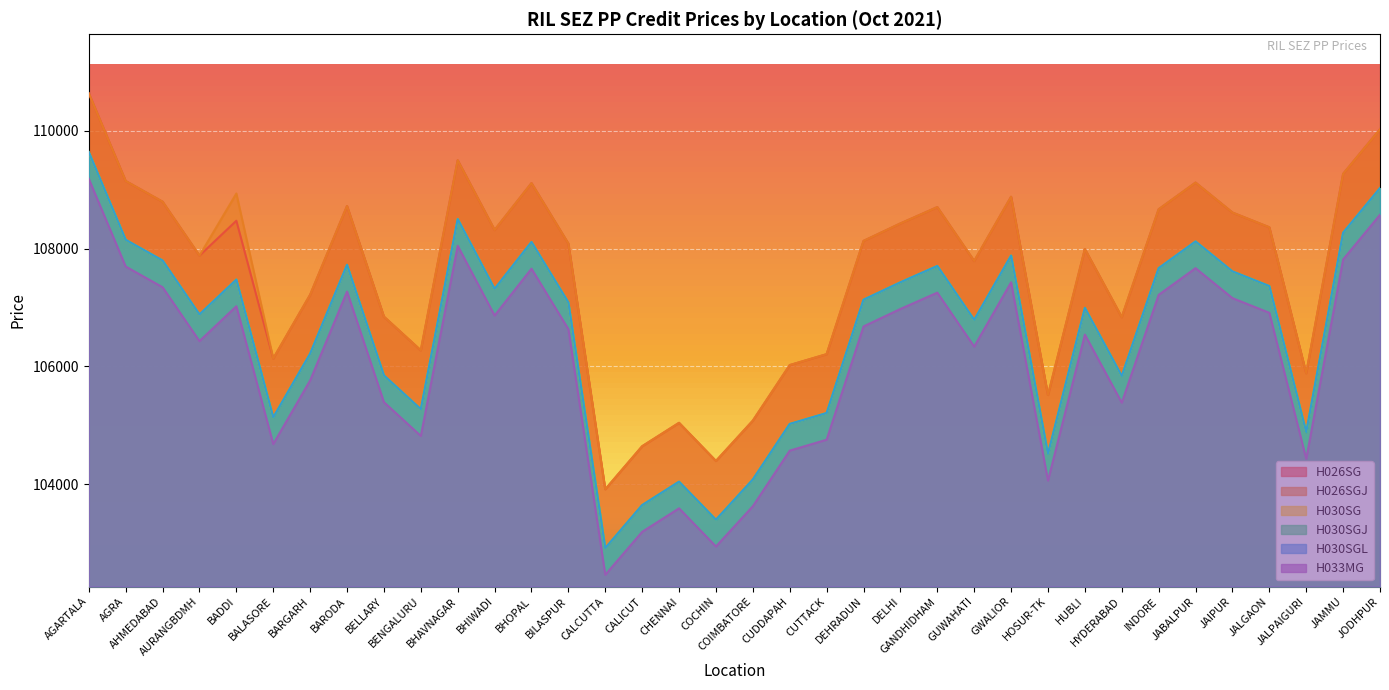

Rank the series by their maximum value, from lowest to highest.

H033MG, H030SG, H030SGJ, H030SGL, H026SG, H026SGJ